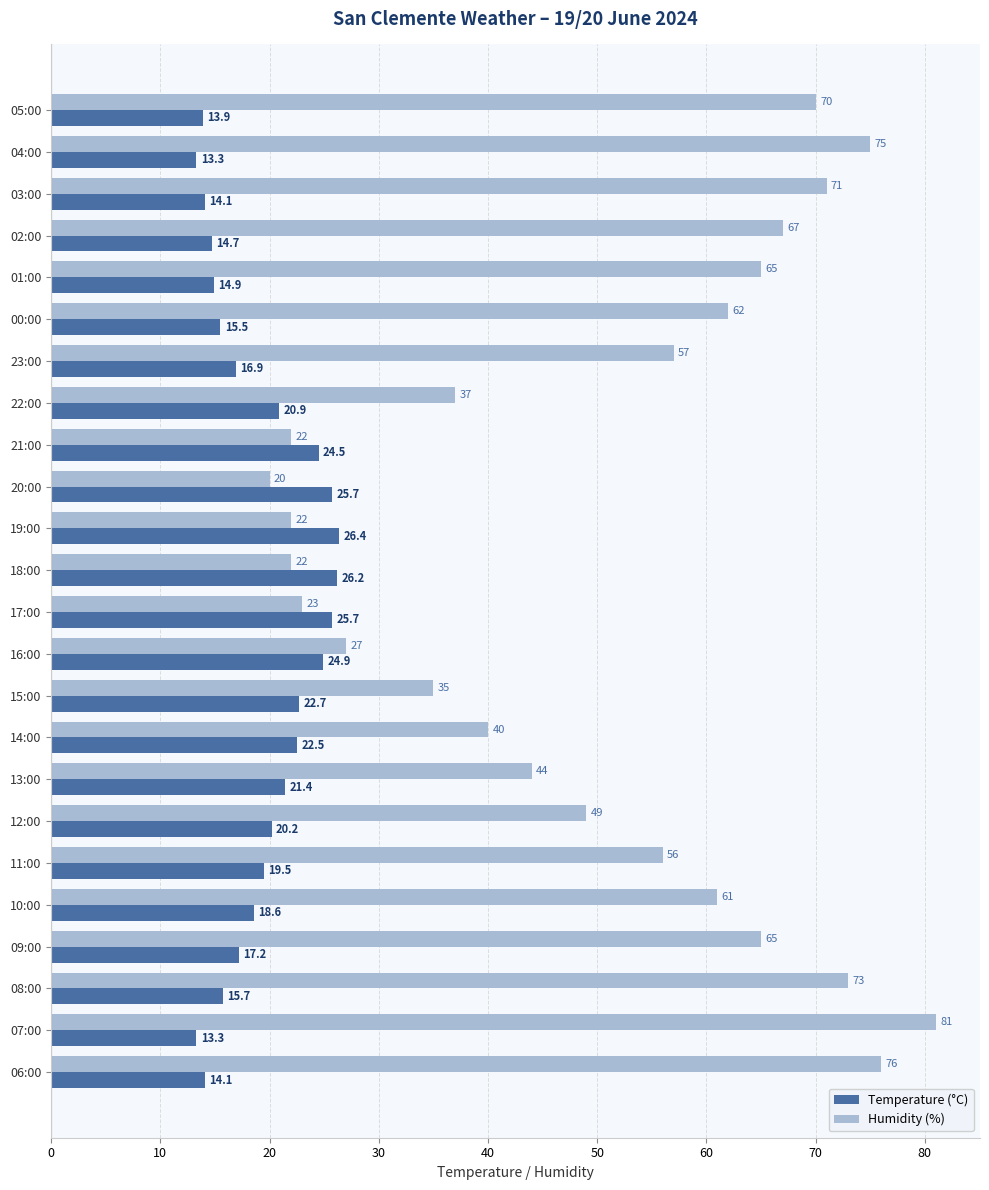

At which category does the chart reach its peak across all series?

07:00